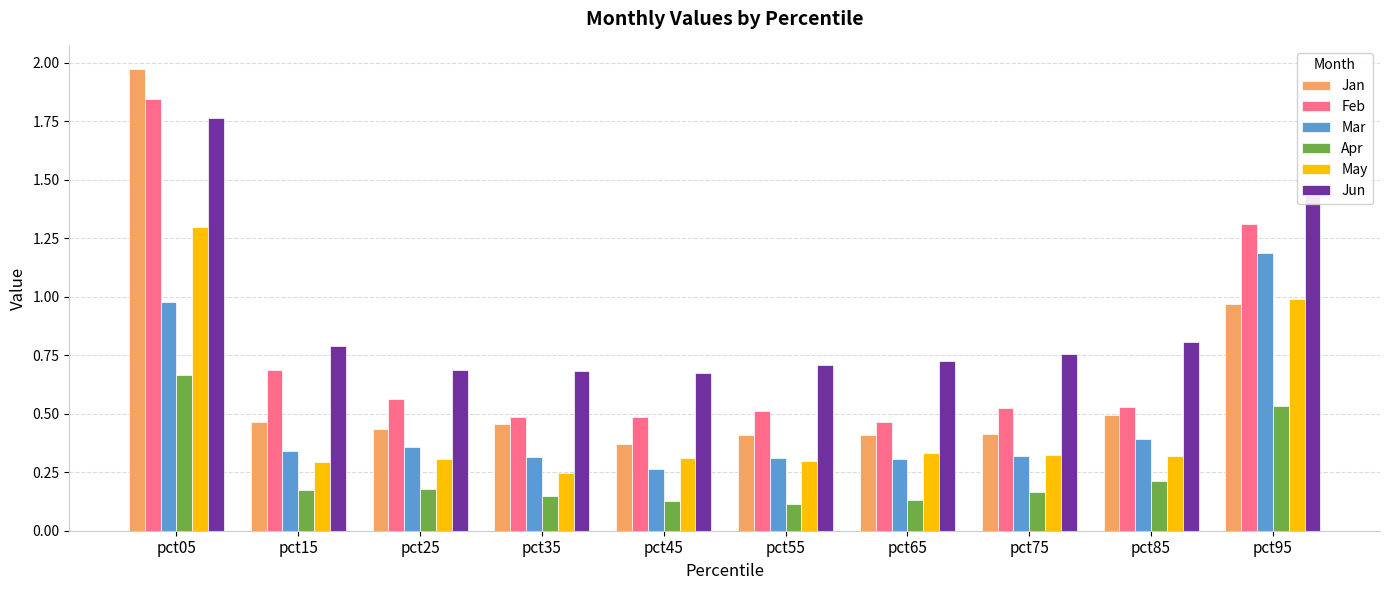

The Mar series shows 0.4 at pct85. True or false?

True